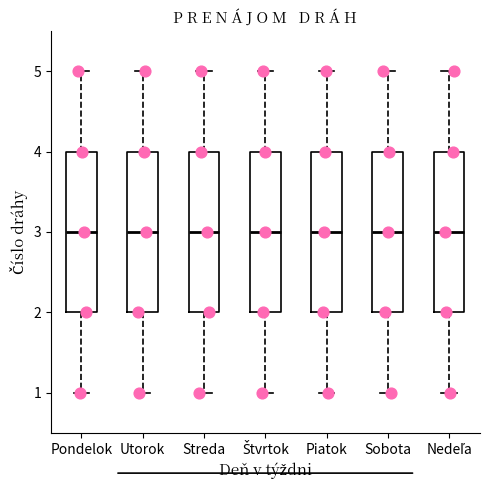

Reading left to right, read every box against the y-axis: the position of its median line, the range the box covers, and the ends of its whiskers. The values are not printed on the chart, so give them approximately, as read against the axis.

Pondelok: median 3, box 2 to 4, whiskers 1 to 5
Utorok: median 3, box 2 to 4, whiskers 1 to 5
Streda: median 3, box 2 to 4, whiskers 1 to 5
Štvrtok: median 3, box 2 to 4, whiskers 1 to 5
Piatok: median 3, box 2 to 4, whiskers 1 to 5
Sobota: median 3, box 2 to 4, whiskers 1 to 5
Nedeľa: median 3, box 2 to 4, whiskers 1 to 5